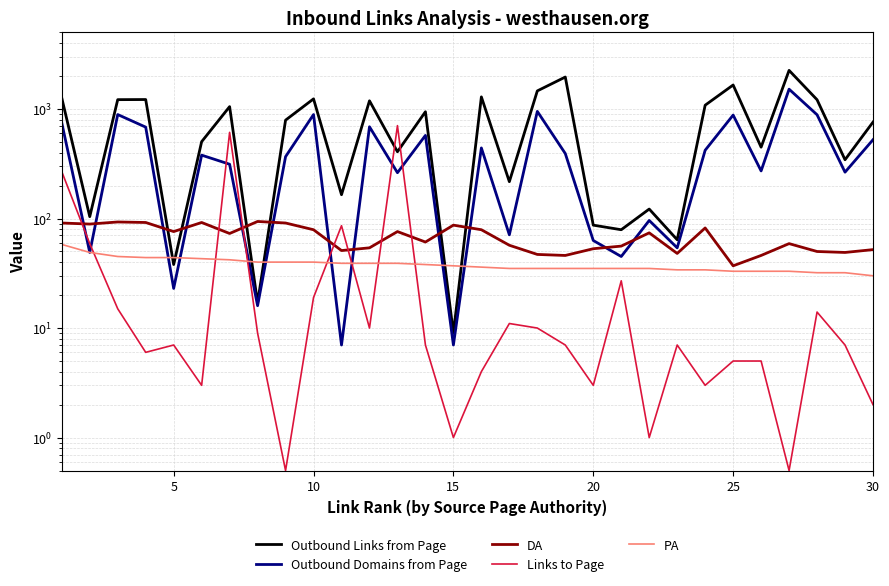

At which category is the sum across all series the highest?

26